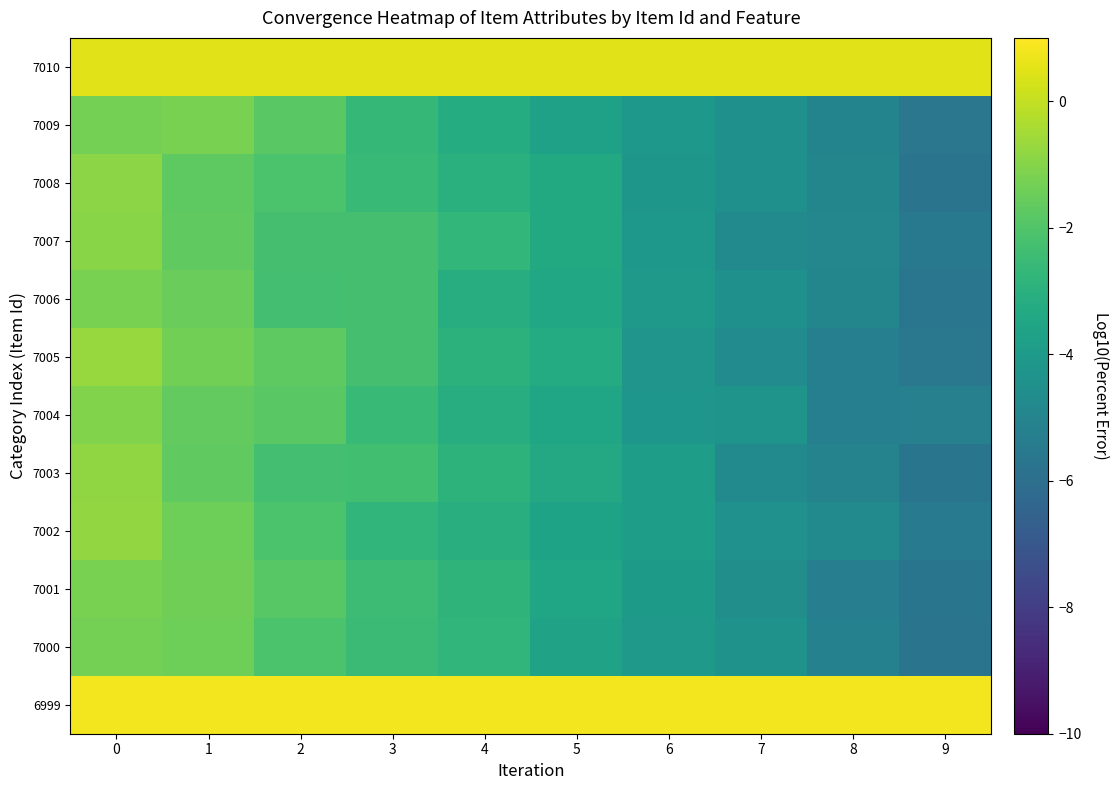

Which has a higher value, 9 or 5?

9